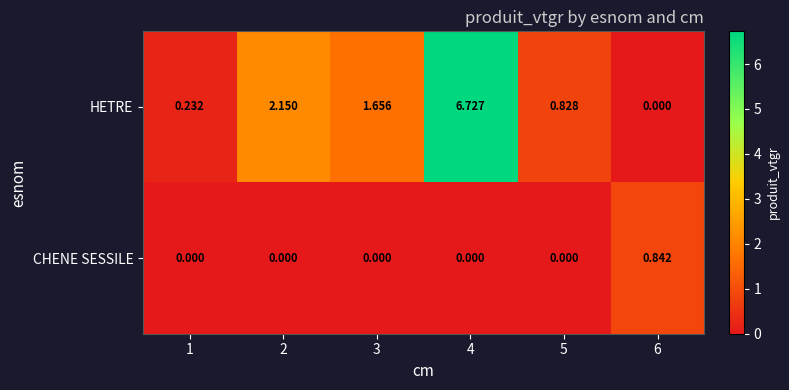

Rank the series by their average value, from lowest to highest.

CHENE SESSILE, HETRE